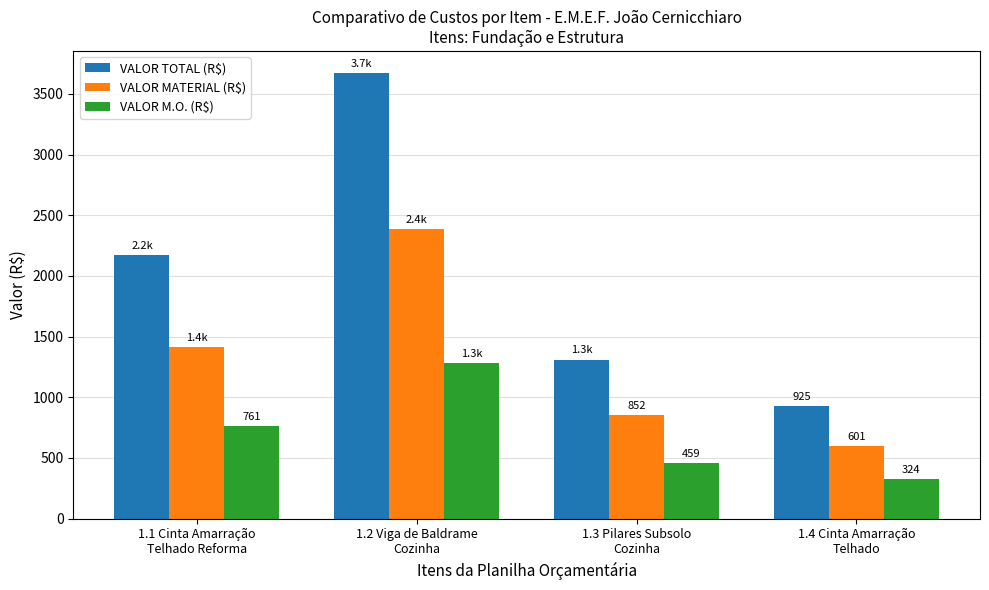

What is the approximate value of VALOR M.O. (R$) at 1.3 Pilares Subsolo
Cozinha?

458.6